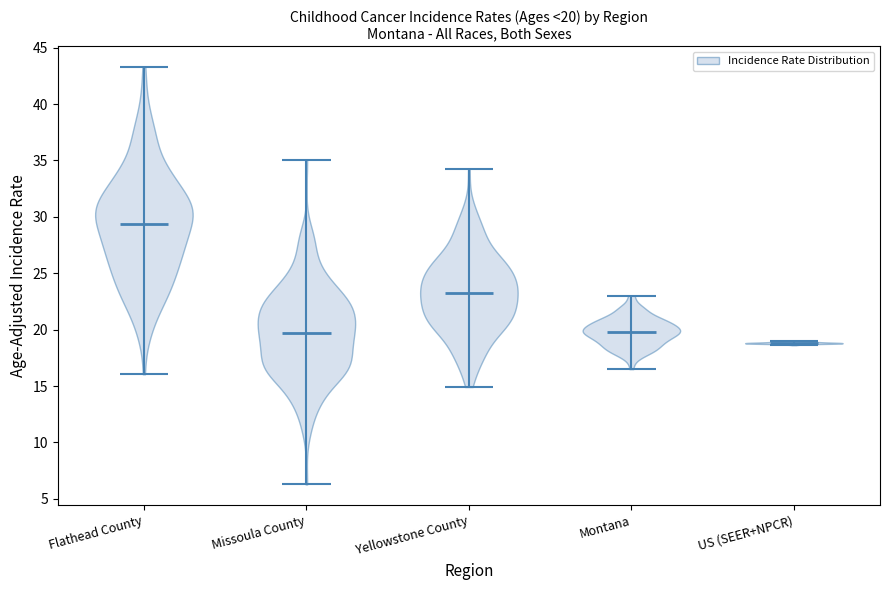

Which violin has the lowest median line?

US (SEER+NPCR)